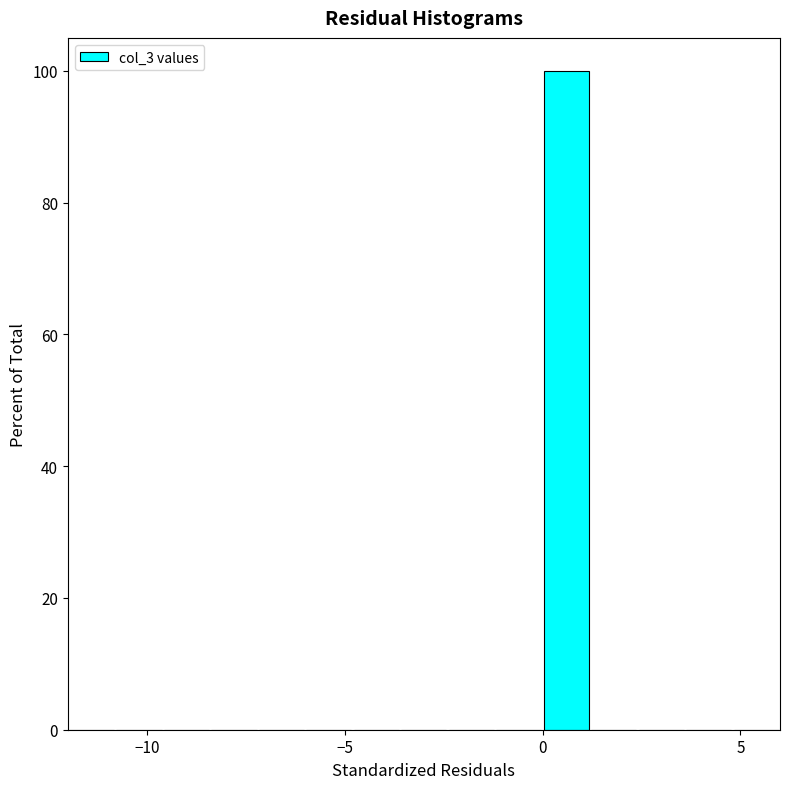

Around what value on the x-axis is the tallest bar? Give the approximate position of its centre, as read against the axis.

0.5